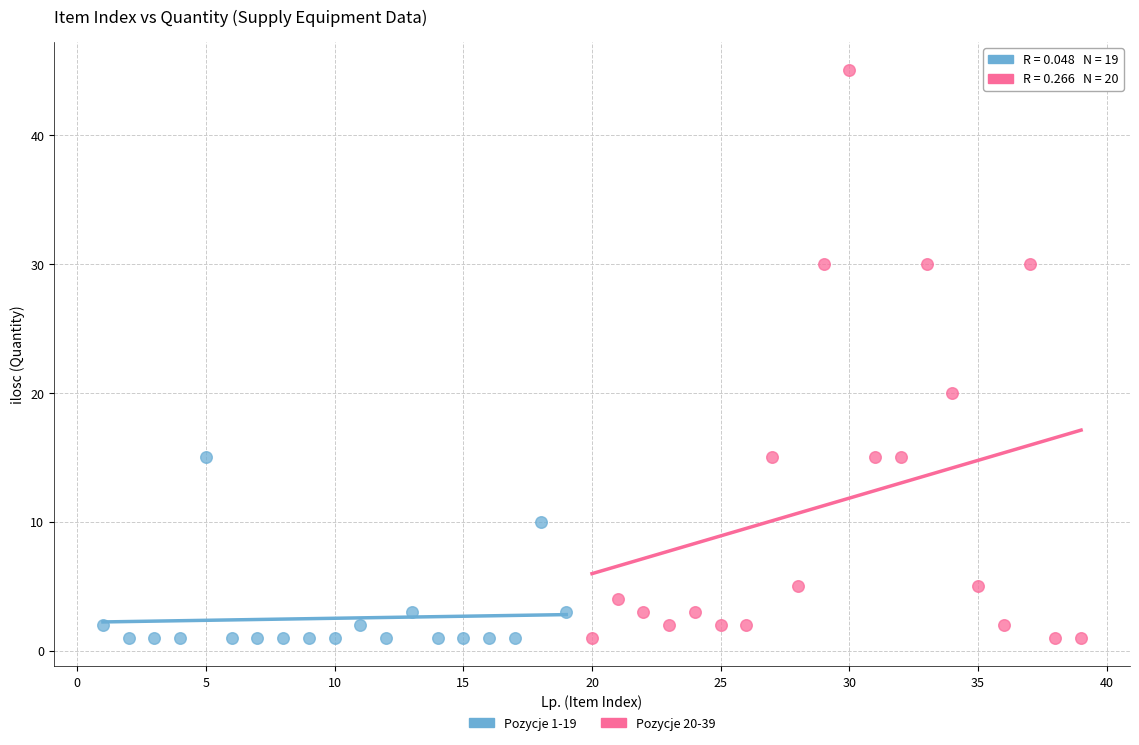

Which series reaches the maximum Y coordinate?

Pozycje 20-39